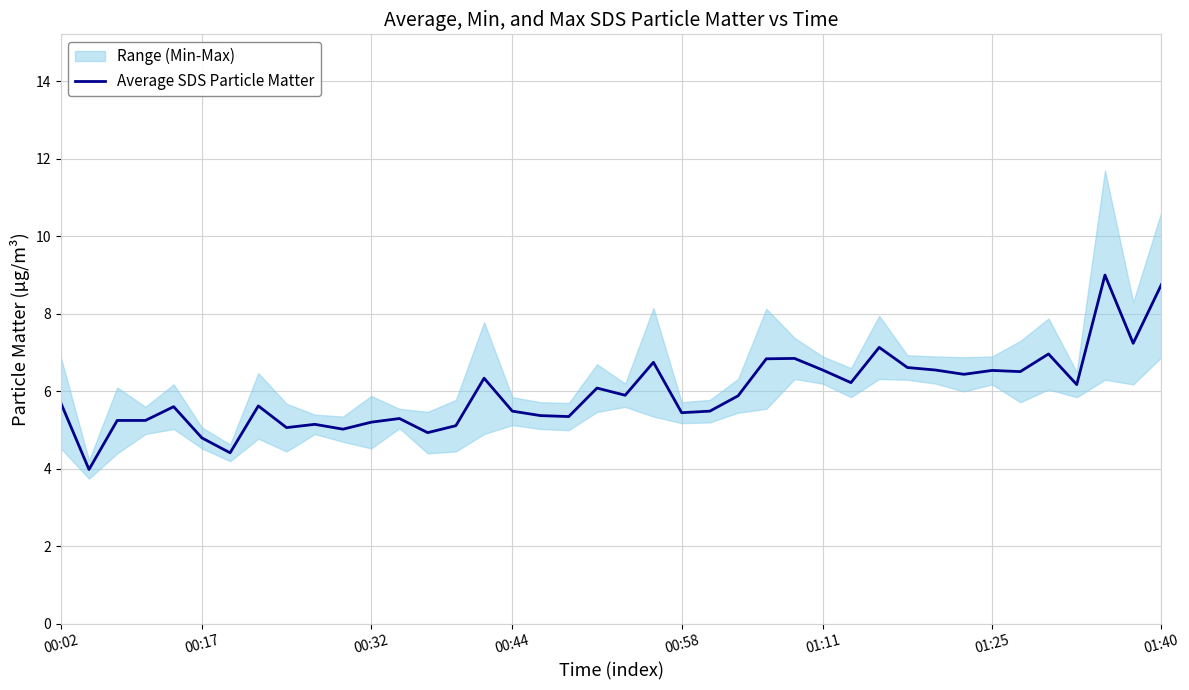

List the labels in order of value, largest first.

37, 39, 38, 29, 35, 26, 25, 21, 30, 27, 31, 33, 34, 32, 15, 28, 36, 19, 20, 24, 00:02, 01:40, 00:58, 16, 23, 22, 17, 18, 12, 00:32, 00:44, 11, 9, 14, 8, 10, 13, 01:11, 01:25, 00:17